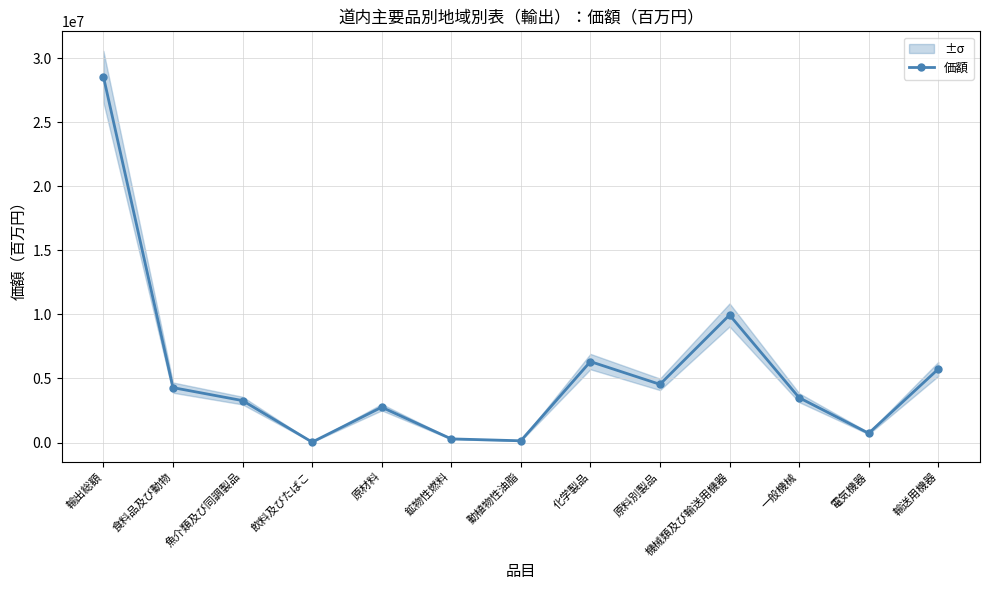

What value does the data have at 原材料, to the nearest 100?

2752000